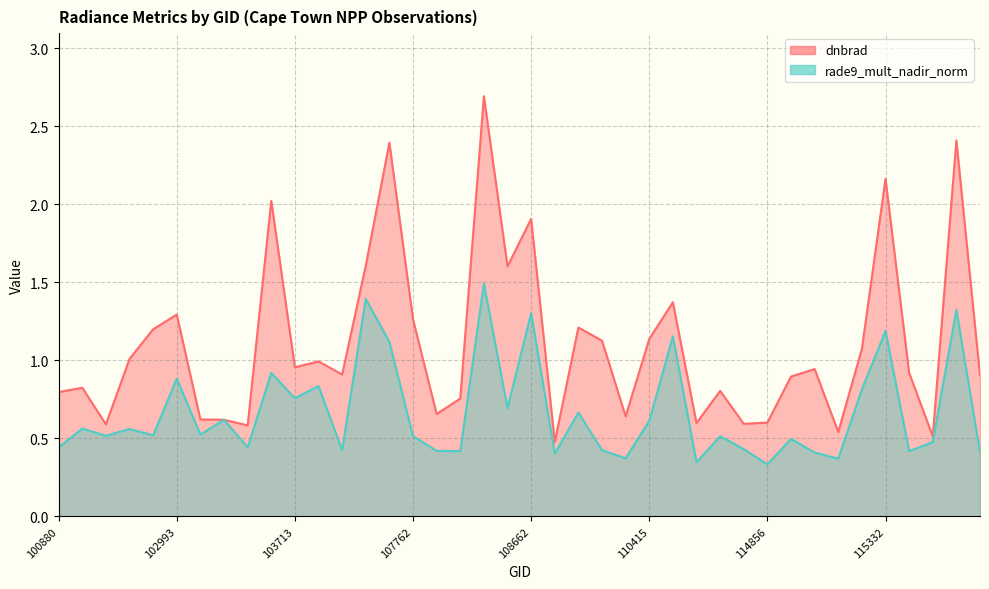

What is the lowest value of the rade9_mult_nadir_norm series?

0.3